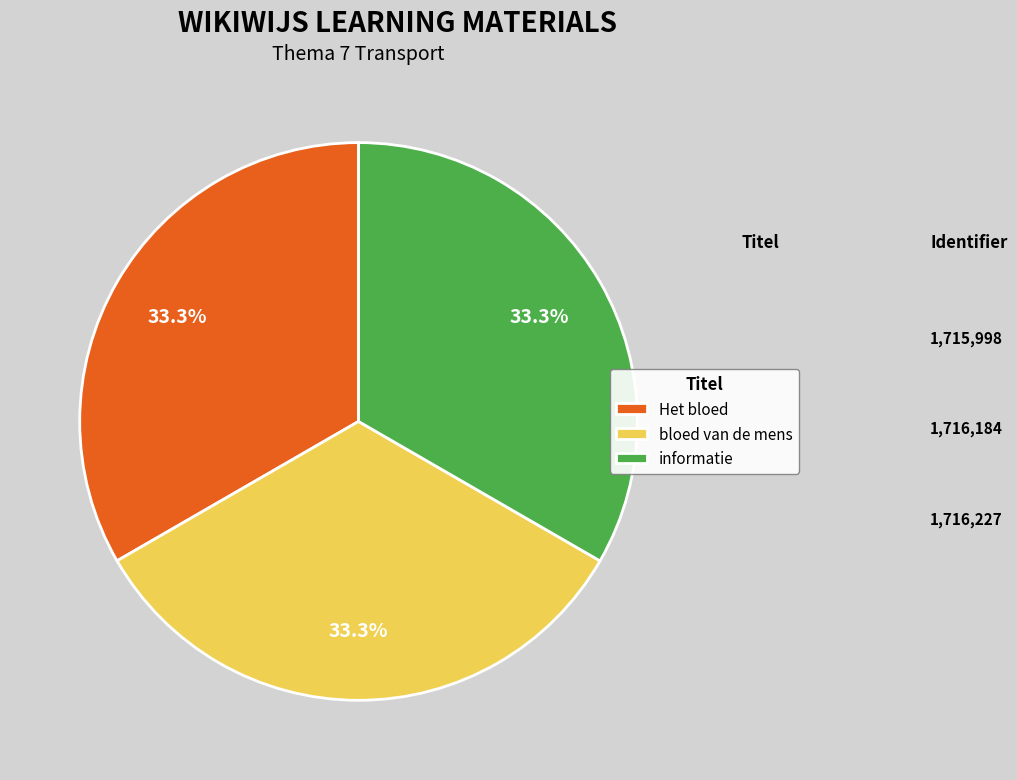

What is the ratio of the value at informatie to the value at Het bloed?

1.0